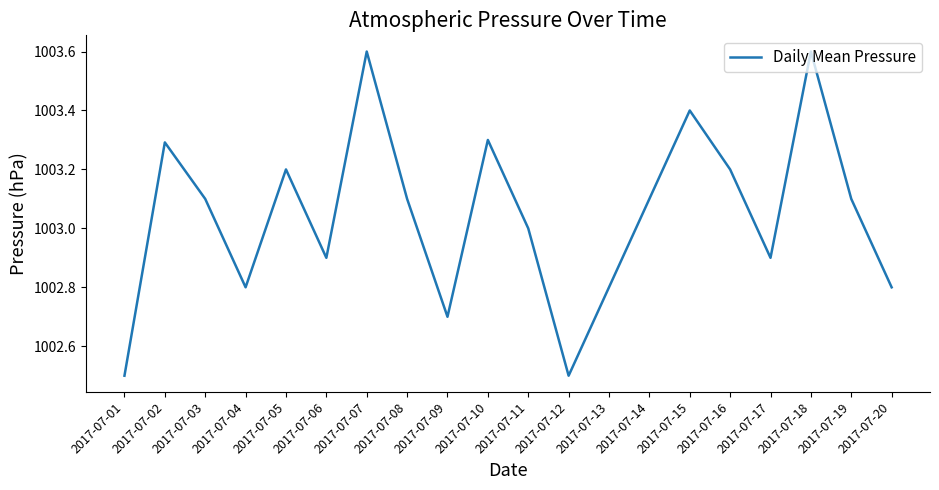

Reading left to right, what are all the values shown in this chart?

2017-07-01=1002.5	2017-07-02=1003.3	2017-07-03=1003.1	2017-07-04=1002.8	2017-07-05=1003.2	2017-07-06=1002.9	2017-07-07=1003.6	2017-07-08=1003.1	2017-07-09=1002.7	2017-07-10=1003.3	2017-07-11=1003.0	2017-07-12=1002.5	2017-07-13=1002.8	2017-07-14=1003.1	2017-07-15=1003.4	2017-07-16=1003.2	2017-07-17=1002.9	2017-07-18=1003.6	2017-07-19=1003.1	2017-07-20=1002.8